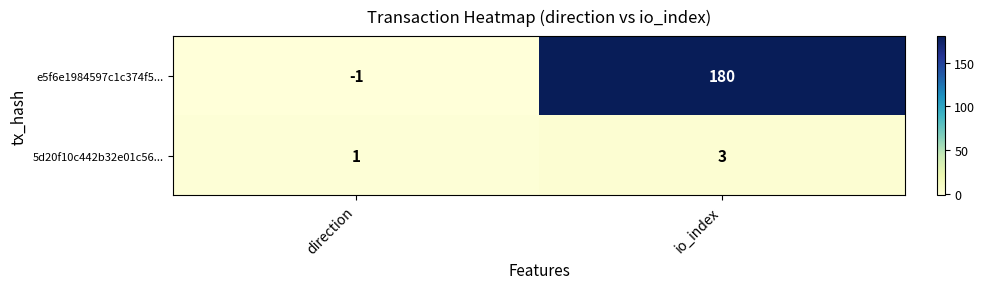

Count the number of categories in the chart.

2